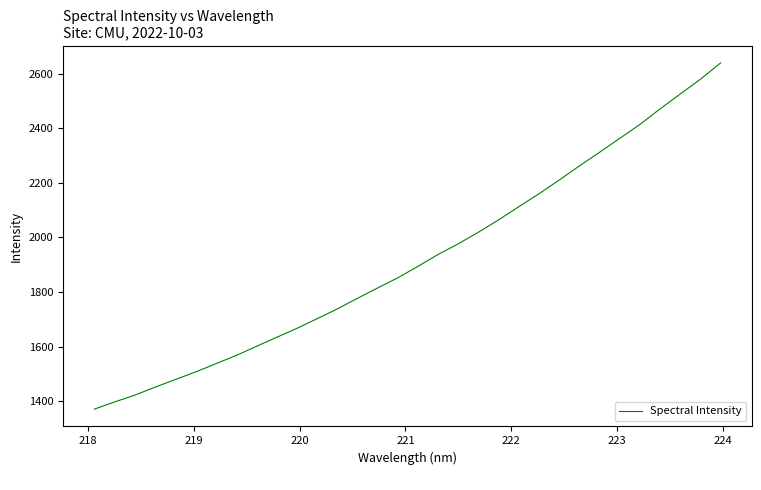

What is the difference between the maximum and minimum values?

1268.2